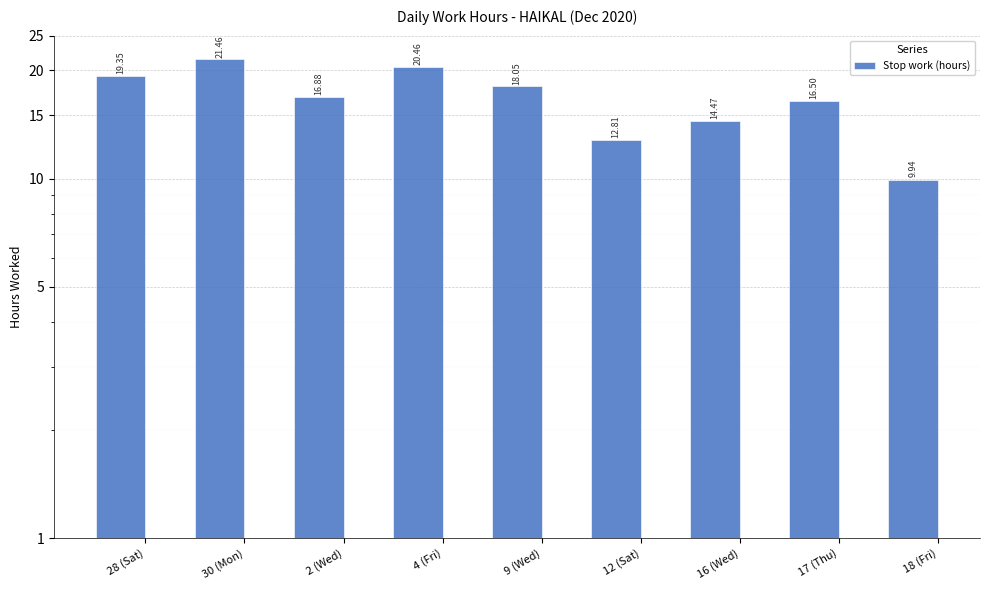

Which has a higher value, 30 (Mon) or 12 (Sat)?

30 (Mon)